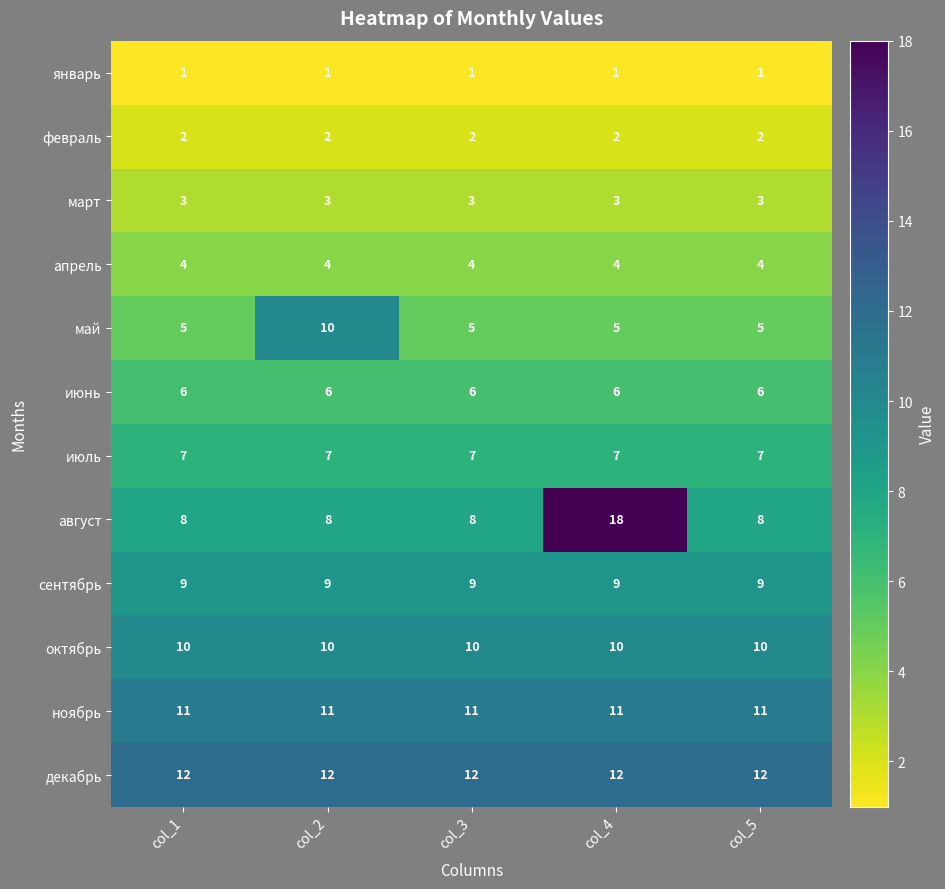

What is the sum of all июль values?

35